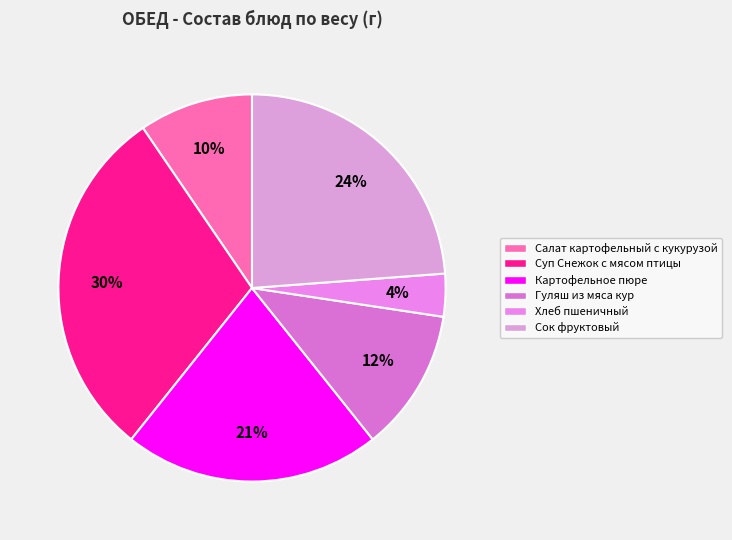

Count the number of slices in the pie.

6